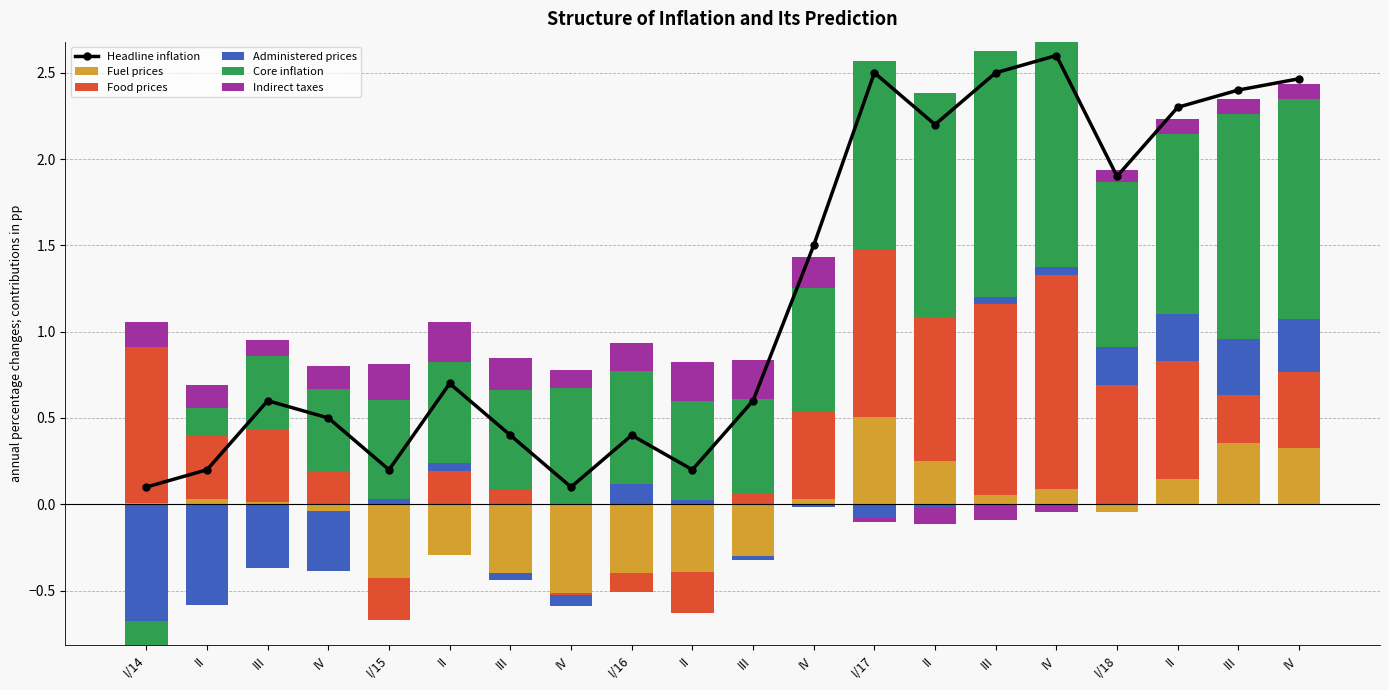

The Administered prices series shows 0.1 at III. True or false?

False